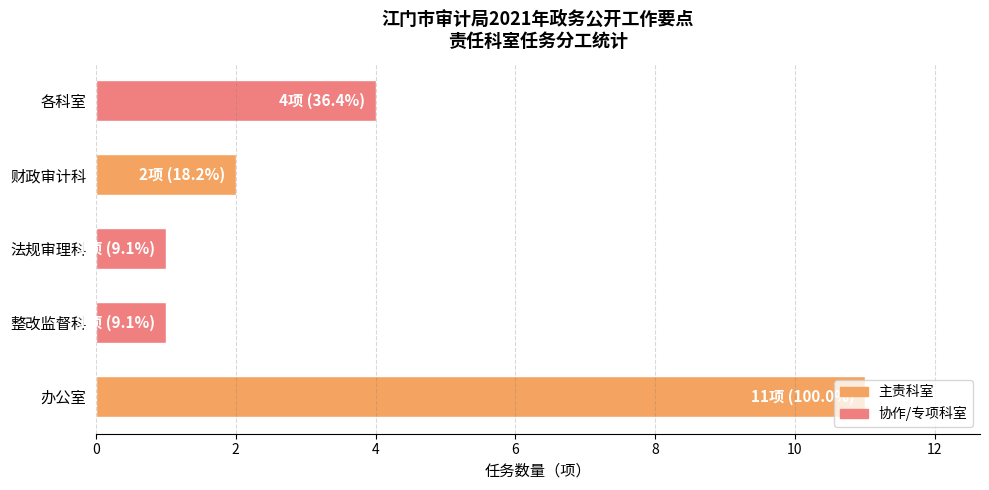

At which category does the chart reach its peak across all series?

办公室